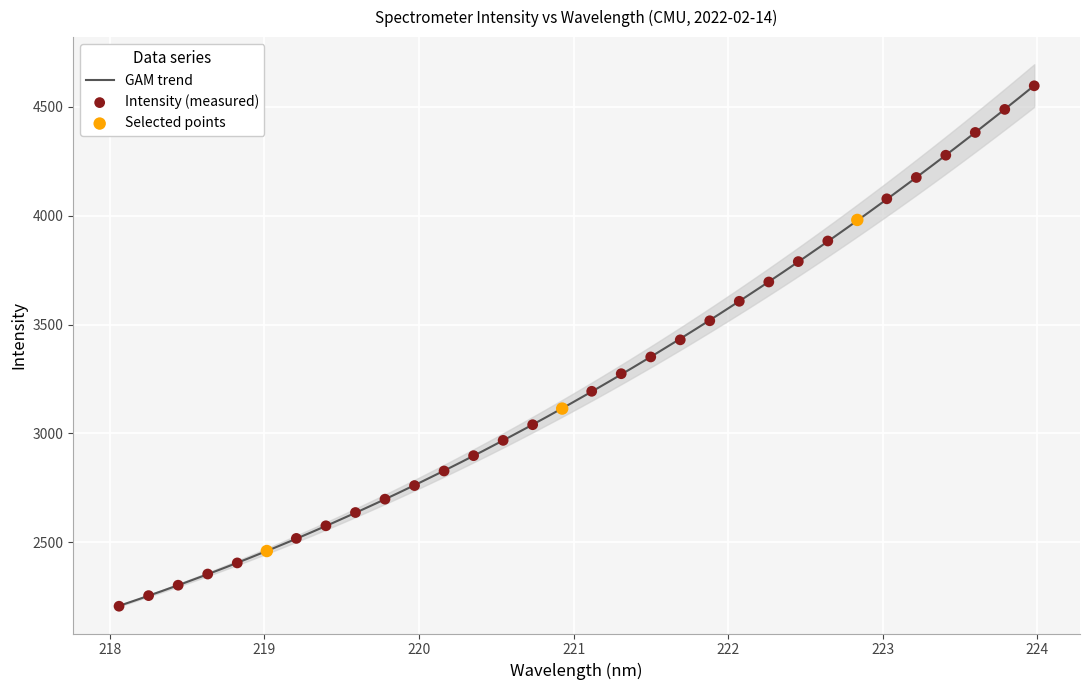

What is the maximum value for GAM trend?

4597.8